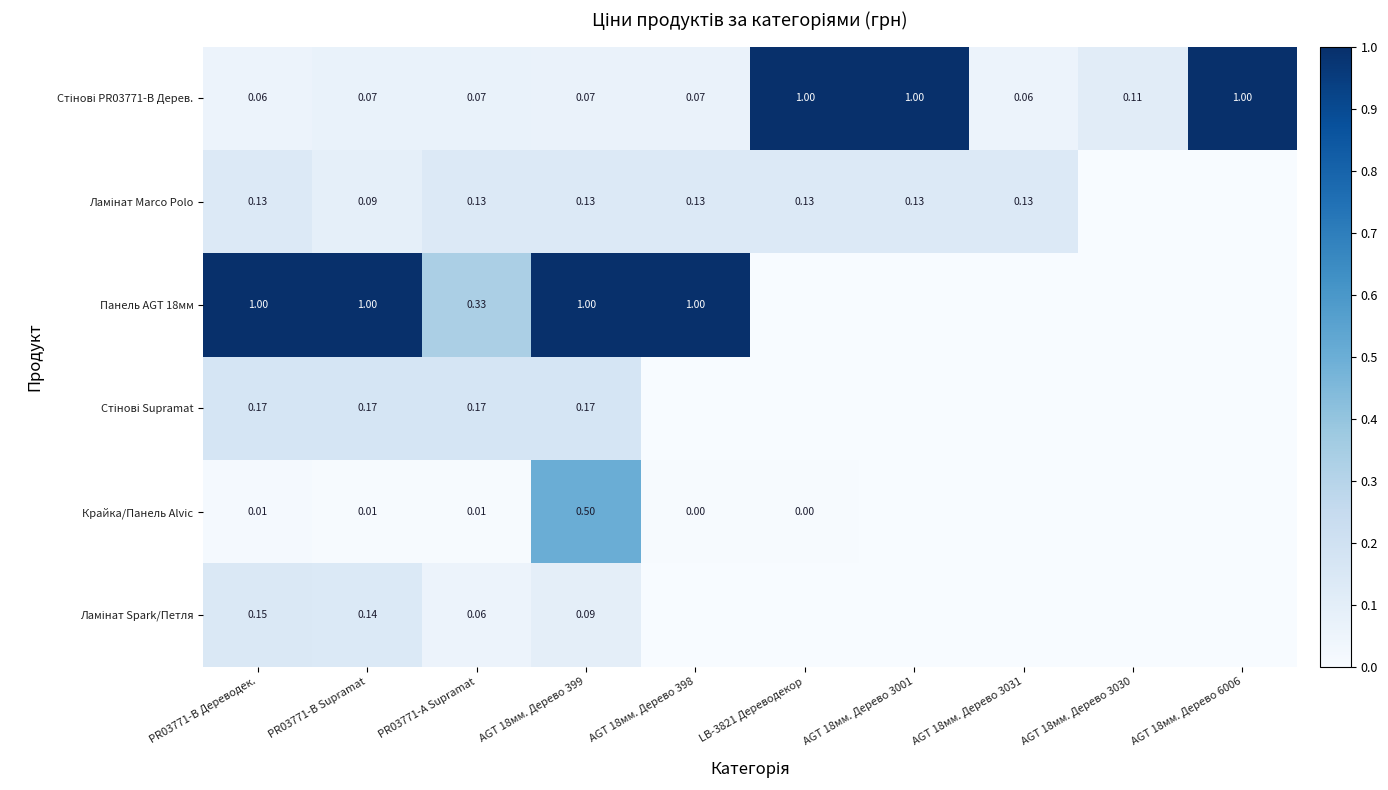

Which series changed the most between PR03771-B Supramat and AGT 18мм. Дерево 399?

Крайка/Панель Alvic